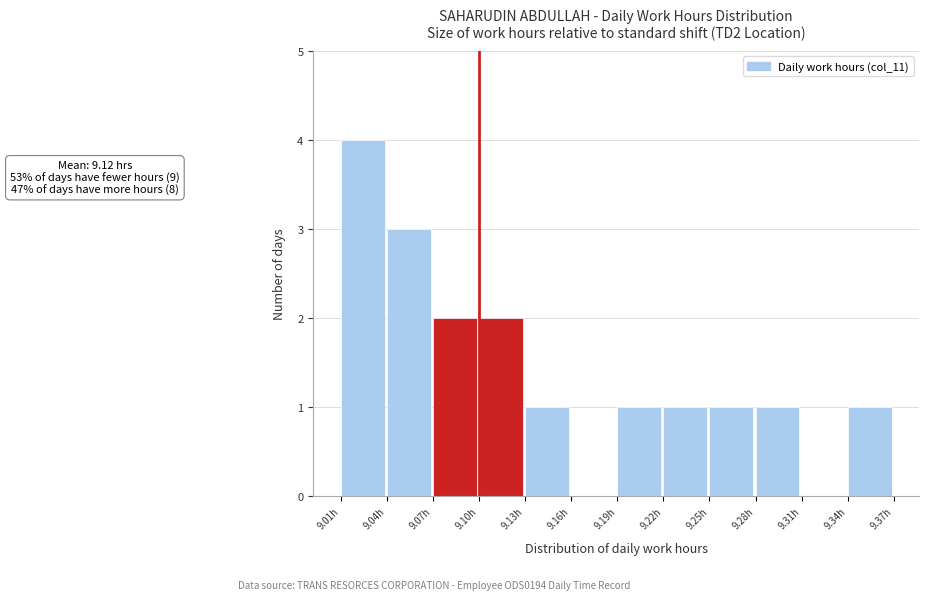

Over which range of the x-axis is the bar tallest?

9.01 to 9.04